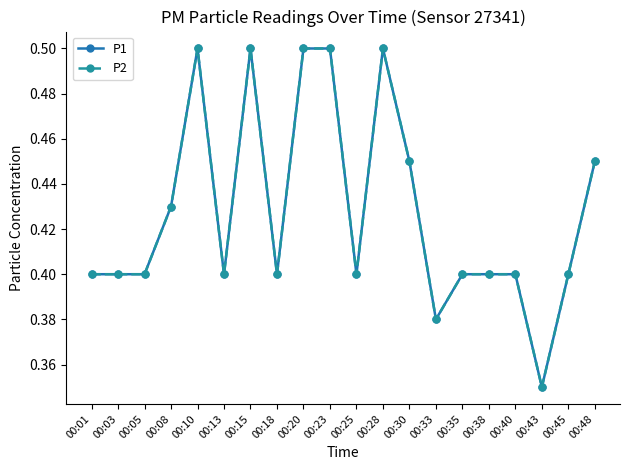

True or false: P1 and P2 cross at least once.

False